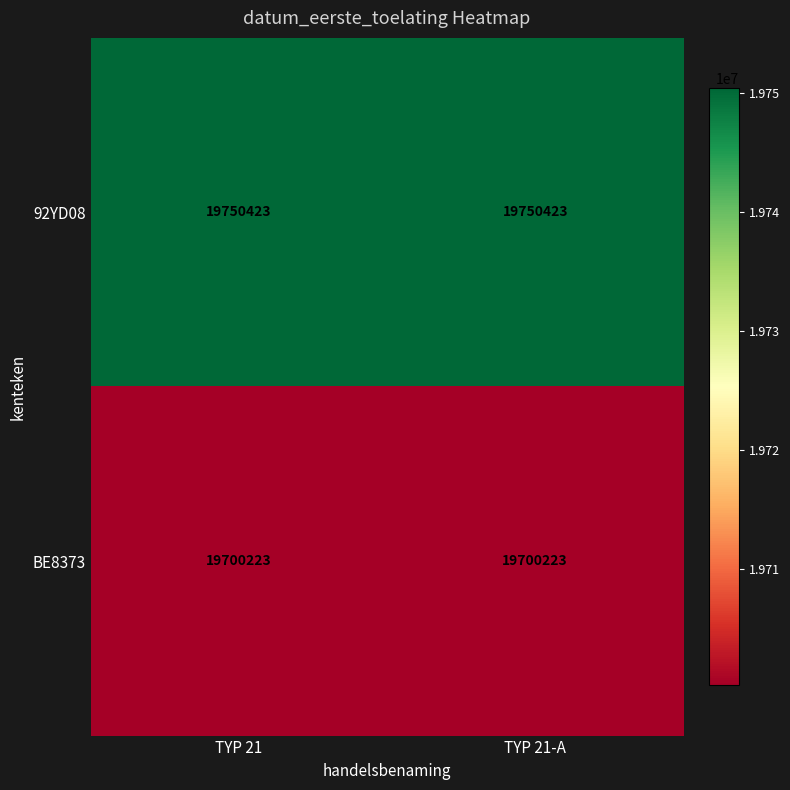

At how many categories does at least one series exceed 19738614?

2